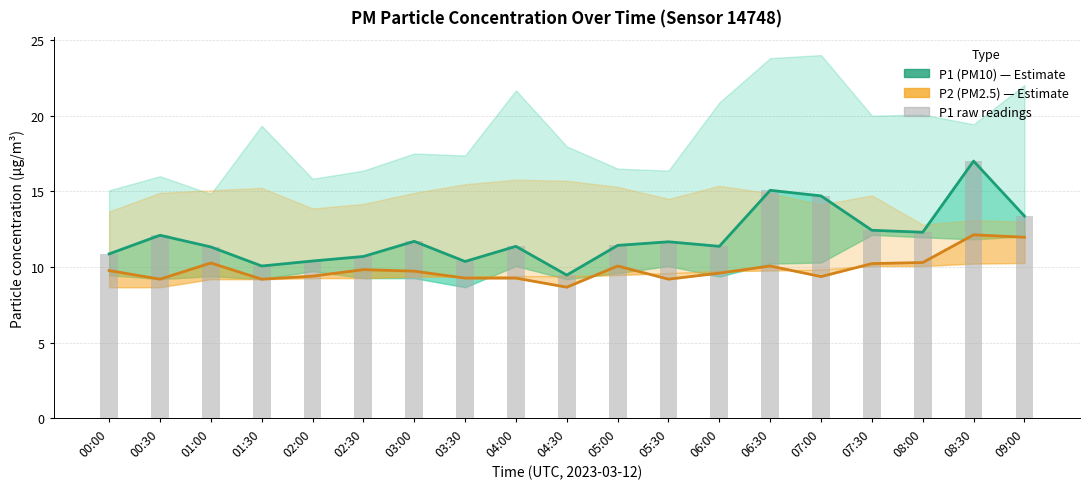

Reading left to right, what are all the values shown in this chart?

P1 (PM10): 00:00=10.9	00:30=12.1	01:00=11.3	01:30=10.1	02:00=10.4	02:30=10.7	03:00=11.7	03:30=10.4	04:00=11.4	04:30=9.5	05:00=11.4	05:30=11.7	06:00=11.4	06:30=15.1	07:00=14.7	07:30=12.4	08:00=12.3	08:30=17.0	09:00=13.4
P2 (PM2.5): 00:00=9.8	00:30=9.2	01:00=10.3	01:30=9.2	02:00=9.4	02:30=9.8	03:00=9.7	03:30=9.3	04:00=9.3	04:30=8.7	05:00=10.1	05:30=9.2	06:00=9.6	06:30=10.1	07:00=9.4	07:30=10.2	08:00=10.3	08:30=12.1	09:00=12.0